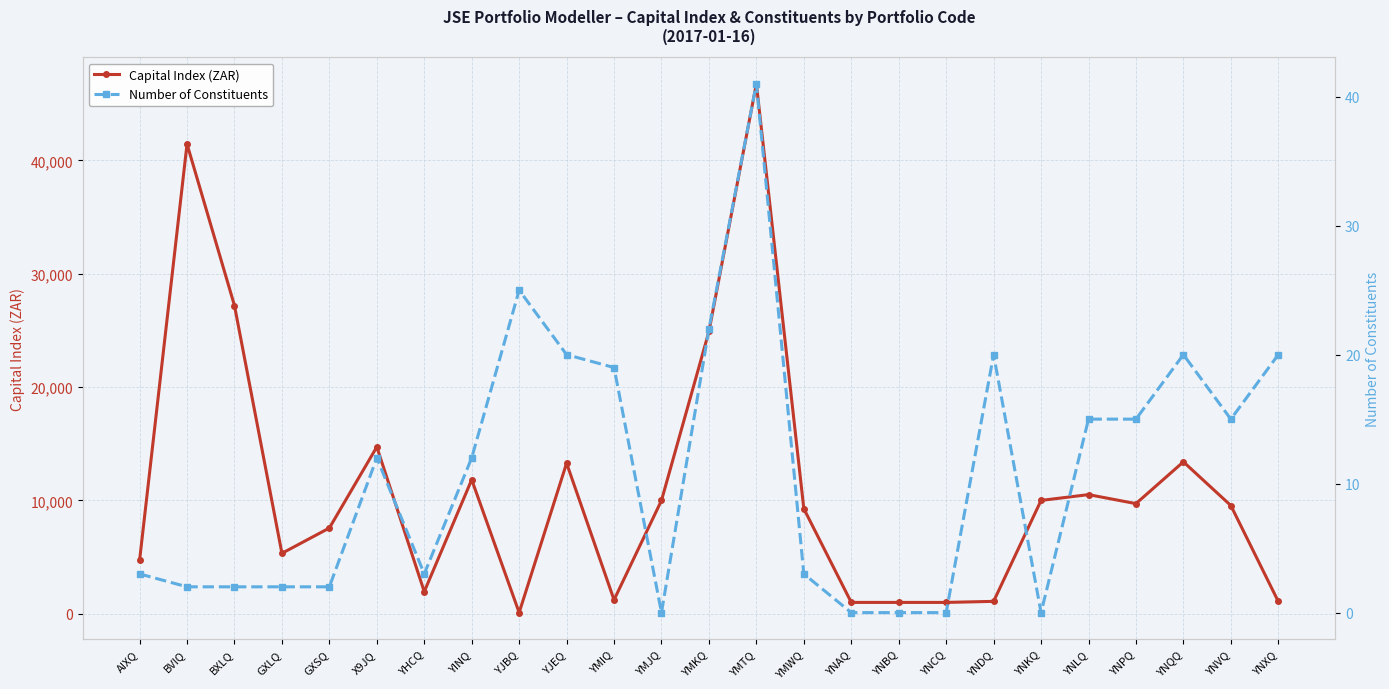

Is it true that Capital Index (ZAR) equals 4146.0 at GXSQ?

False